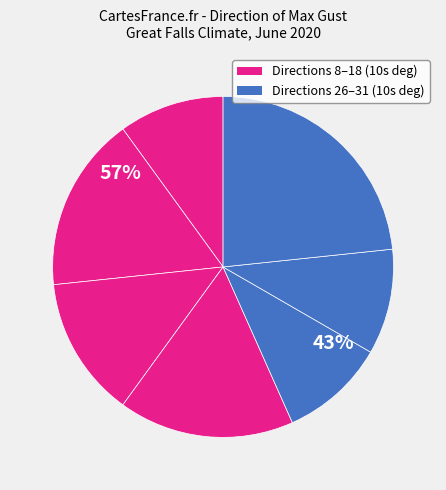

What percentage is the 15 slice, to the nearest percent?

13%